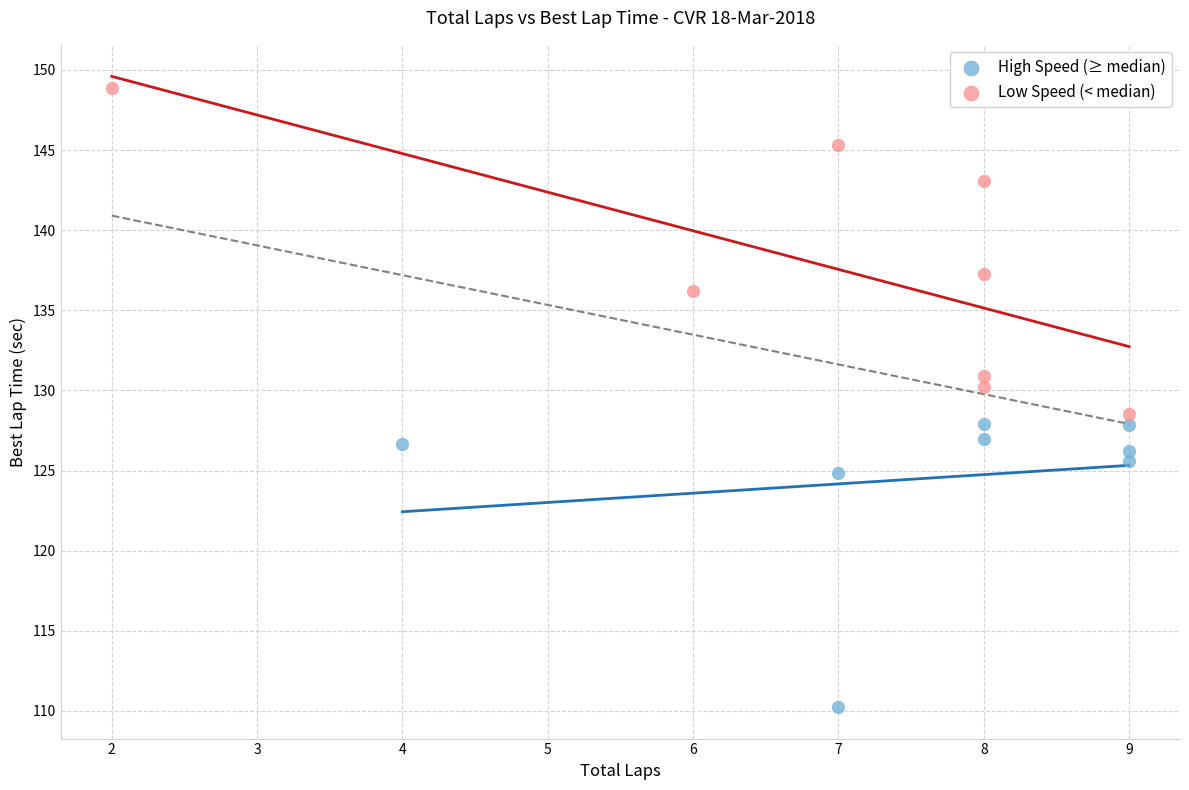

Which series has the widest spread of Y values?

Low Speed (< median)